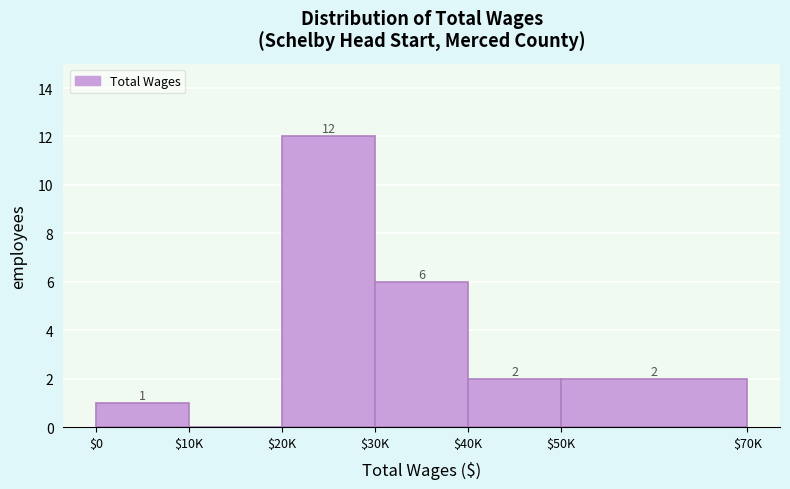

What is the greatest value displayed?

12